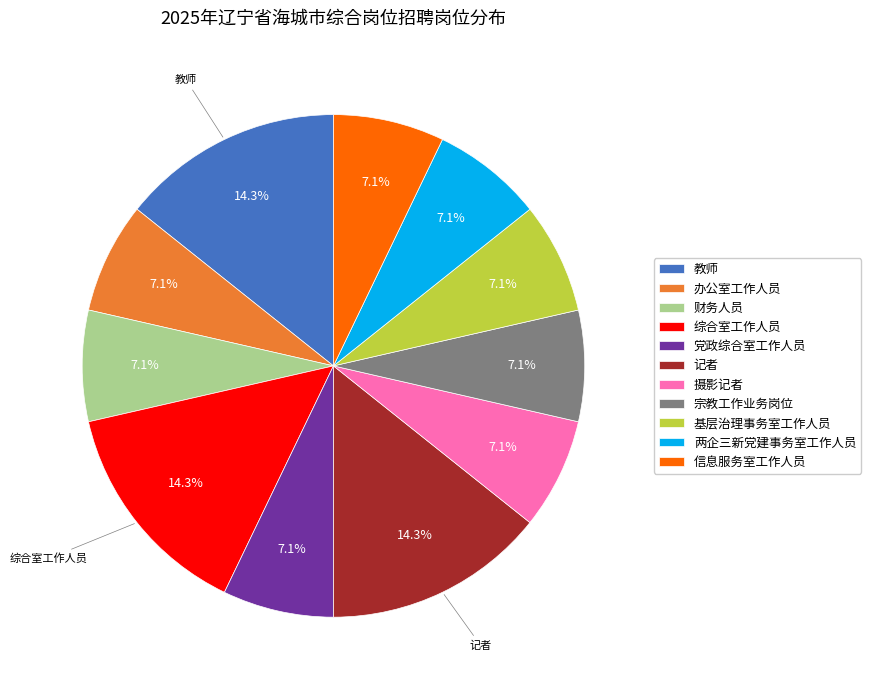

What is the ratio of the value at 党政综合室工作人员 to the value at 宗教工作业务岗位?

1.0